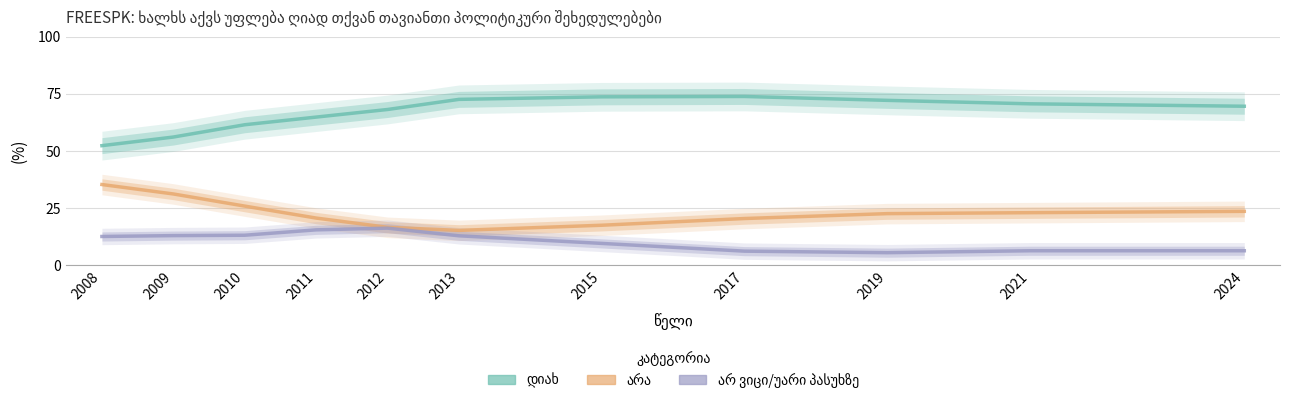

At which category is the sum across all series the highest?

2012